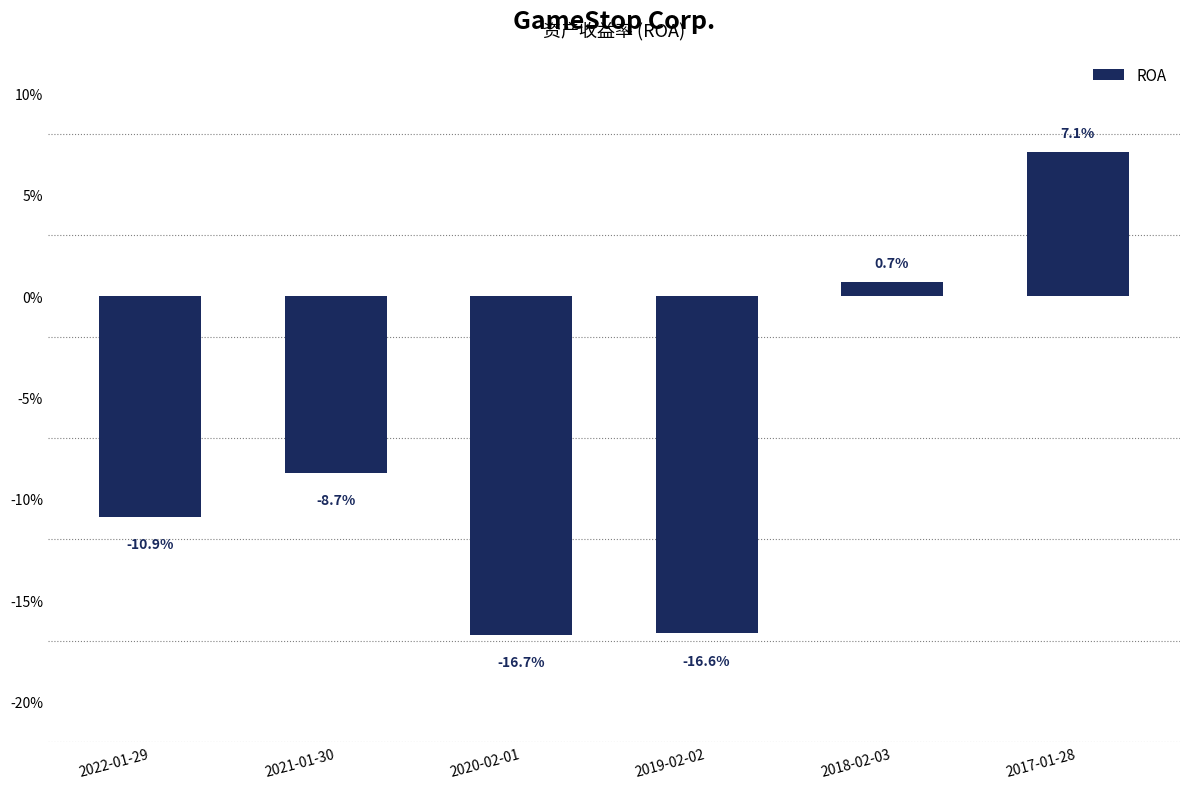

Between 2017-01-28 and 2018-02-03, which is larger?

2017-01-28